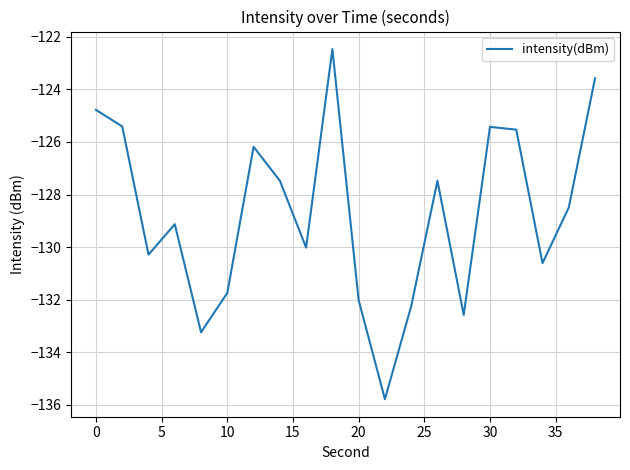

What is the difference between the maximum and minimum values?

13.3